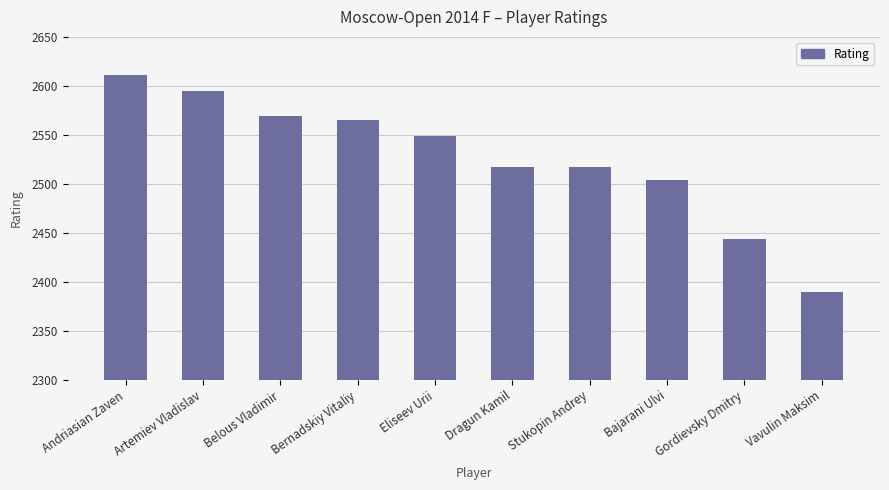

Reading left to right, transcribe all the data shown in this chart.

2611	2595	2569	2565	2549	2517	2517	2504	2444	2390